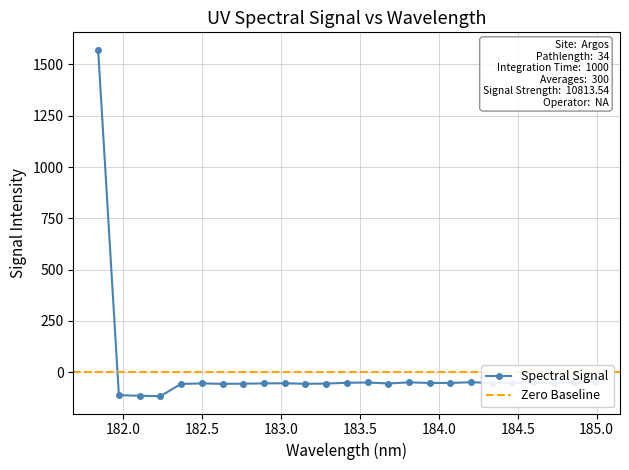

Which category has the highest value across all series?

181.8418